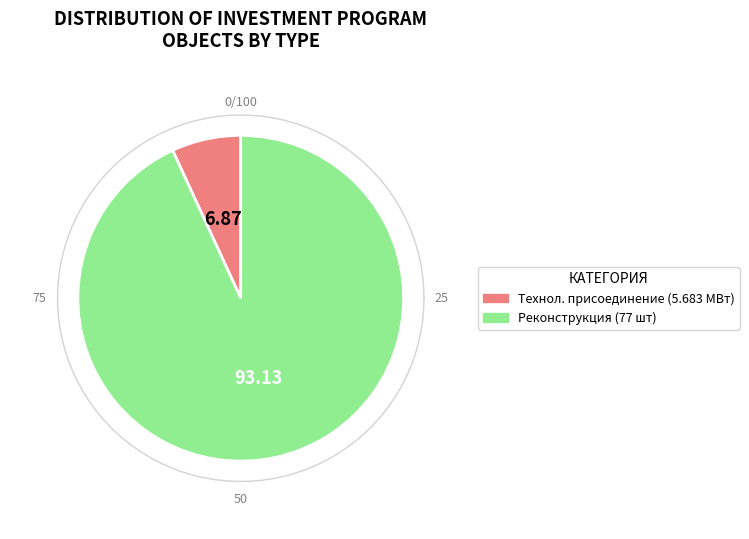

Is it true that Инвестиционные проекты is 0% of the pie?

True